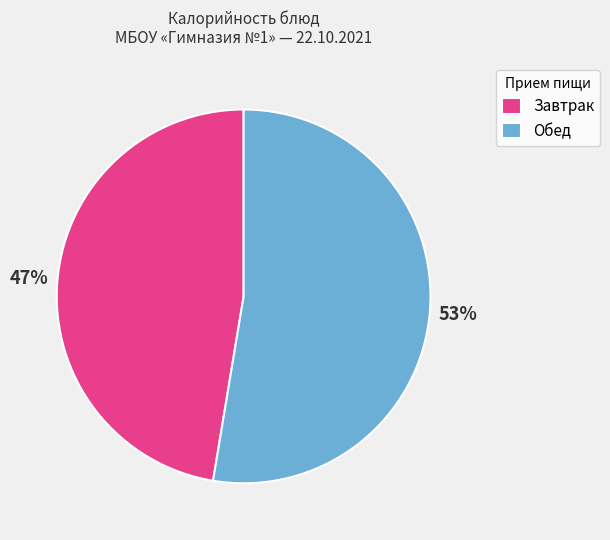

What is the largest slice in the pie chart?

Обед